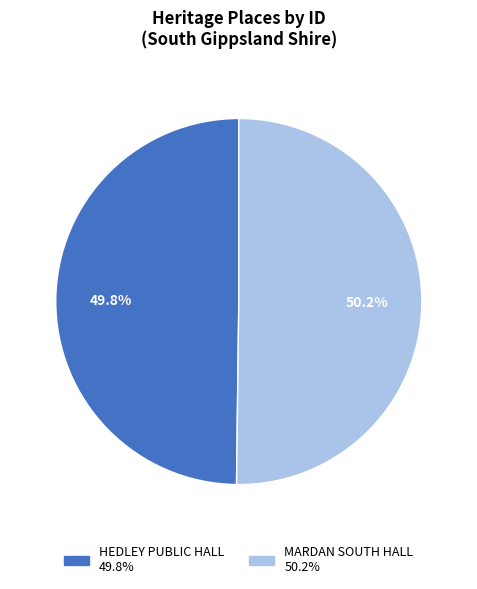

True or false: HEDLEY PUBLIC HALL accounts for 50% of the total.

True